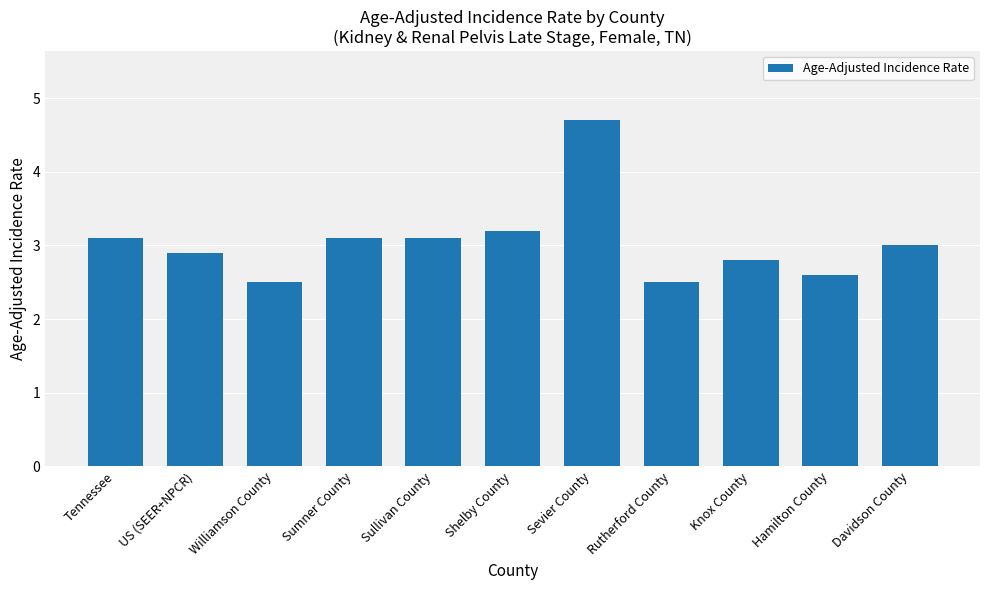

Reading right to left, list all the values displayed in this chart.

3.0	2.6	2.8	2.5	4.7	3.2	3.1	3.1	2.5	2.9	3.1